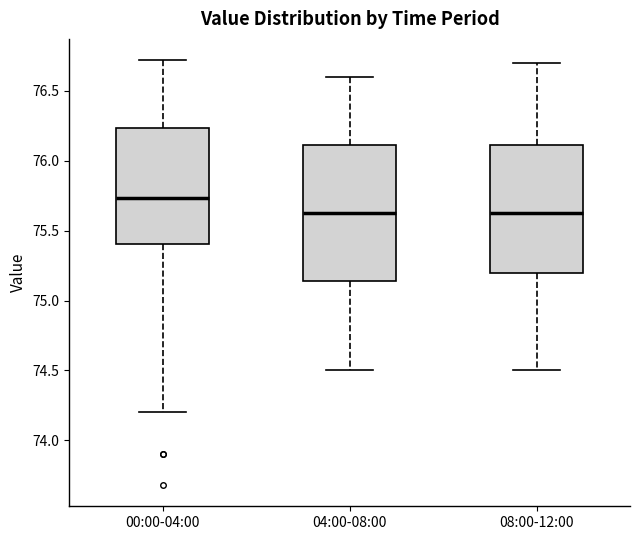

Which box's median line is the highest?

00:00-04:00